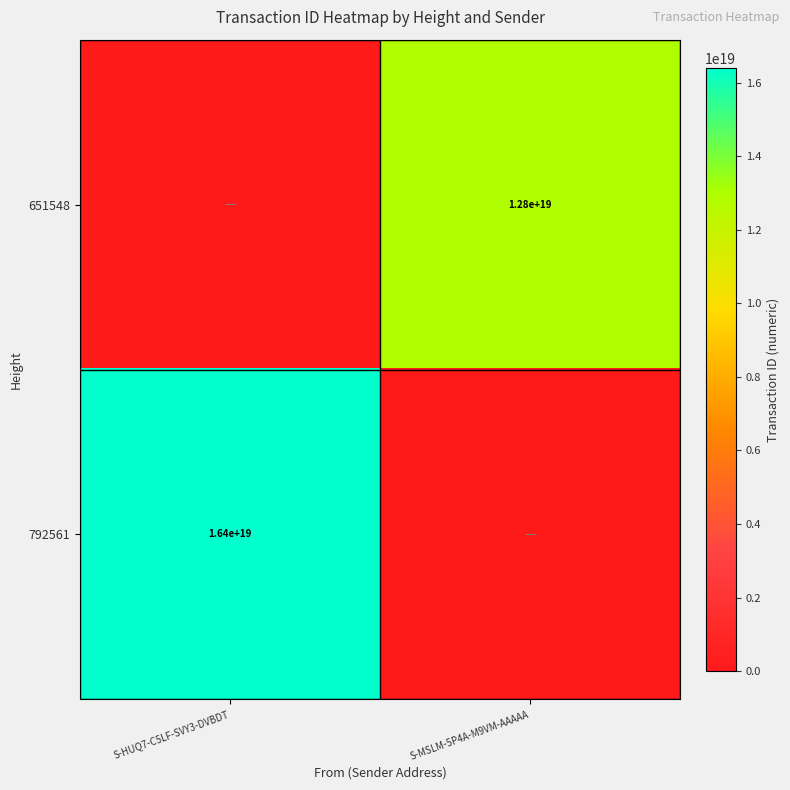

Is it true that 651548 equals 6544419702515634176 at S-MSLM-5P4A-M9VM-AAAAA?

False